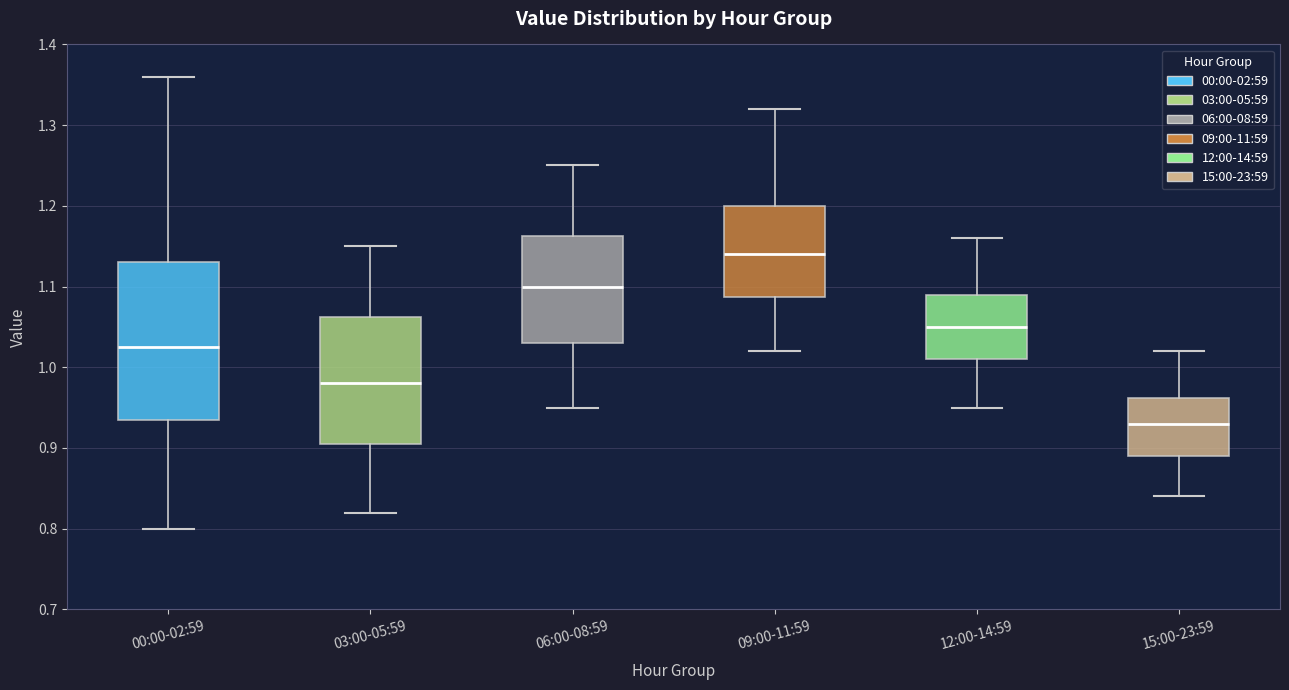

Reading left to right, transcribe this box plot: for each box, give where its median line is, the range the box spans, and where its two whiskers end, as read against the y-axis. The values are not printed on the chart, so give them approximately, as read against the axis.

00:00-02:59: median 1.03, box 0.94 to 1.13, whiskers 0.80 to 1.36
03:00-05:59: median 0.98, box 0.91 to 1.06, whiskers 0.82 to 1.15
06:00-08:59: median 1.10, box 1.03 to 1.16, whiskers 0.95 to 1.25
09:00-11:59: median 1.14, box 1.09 to 1.20, whiskers 1.02 to 1.32
12:00-14:59: median 1.05, box 1.01 to 1.09, whiskers 0.95 to 1.16
15:00-23:59: median 0.93, box 0.89 to 0.96, whiskers 0.84 to 1.02